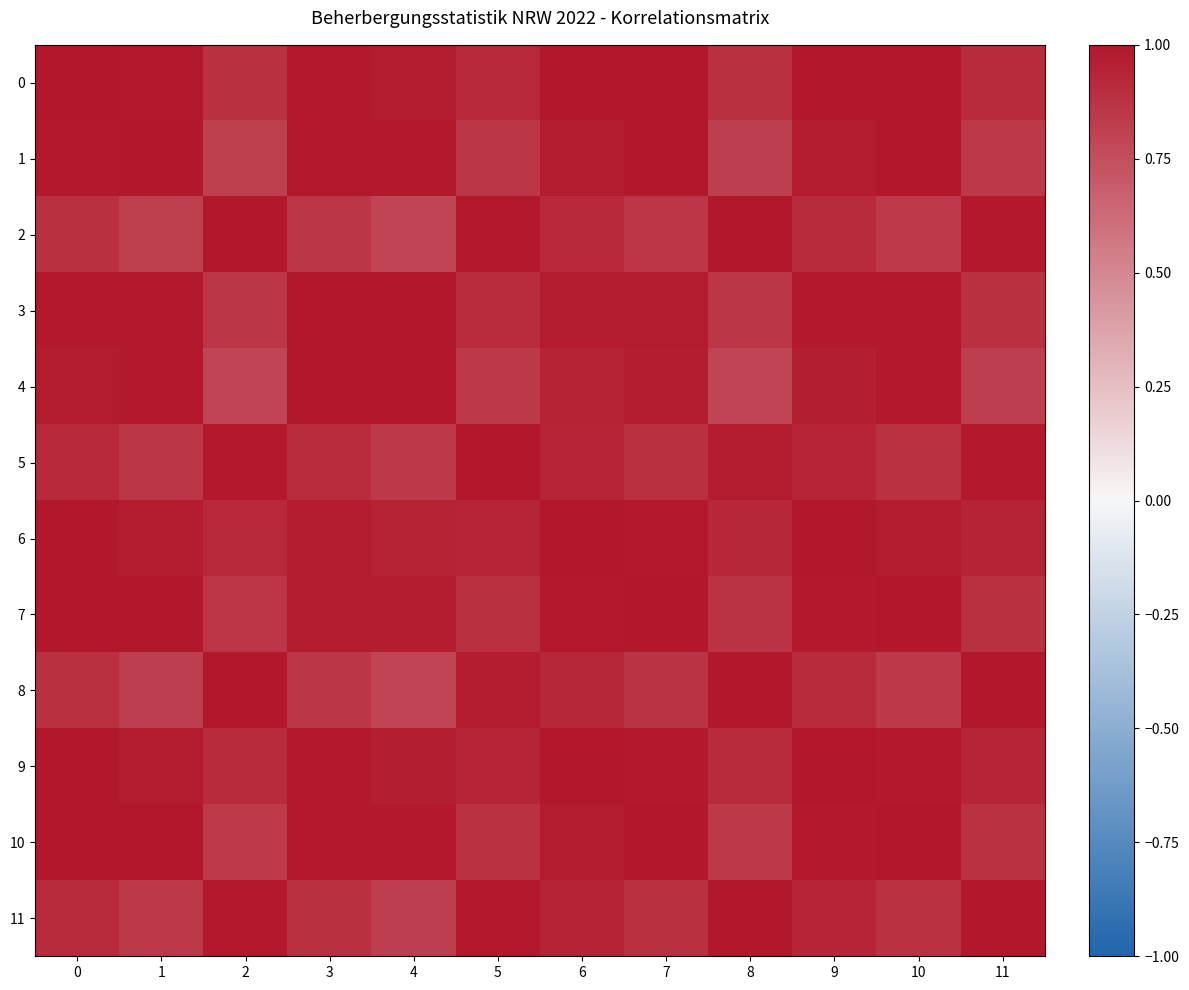

Which series has the largest range (max minus min)?

2